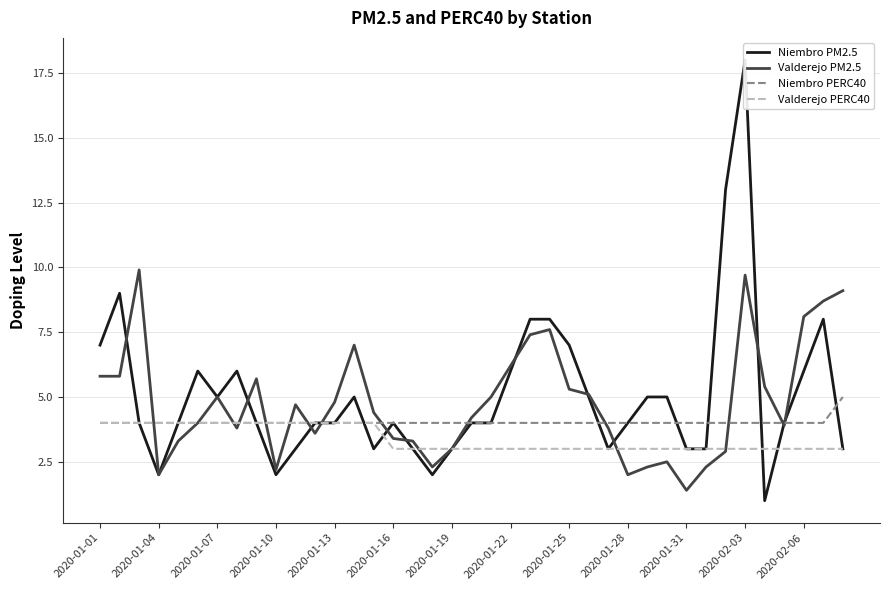

True or false: Niembro PERC40 has a value of 7.2 at 20.

False